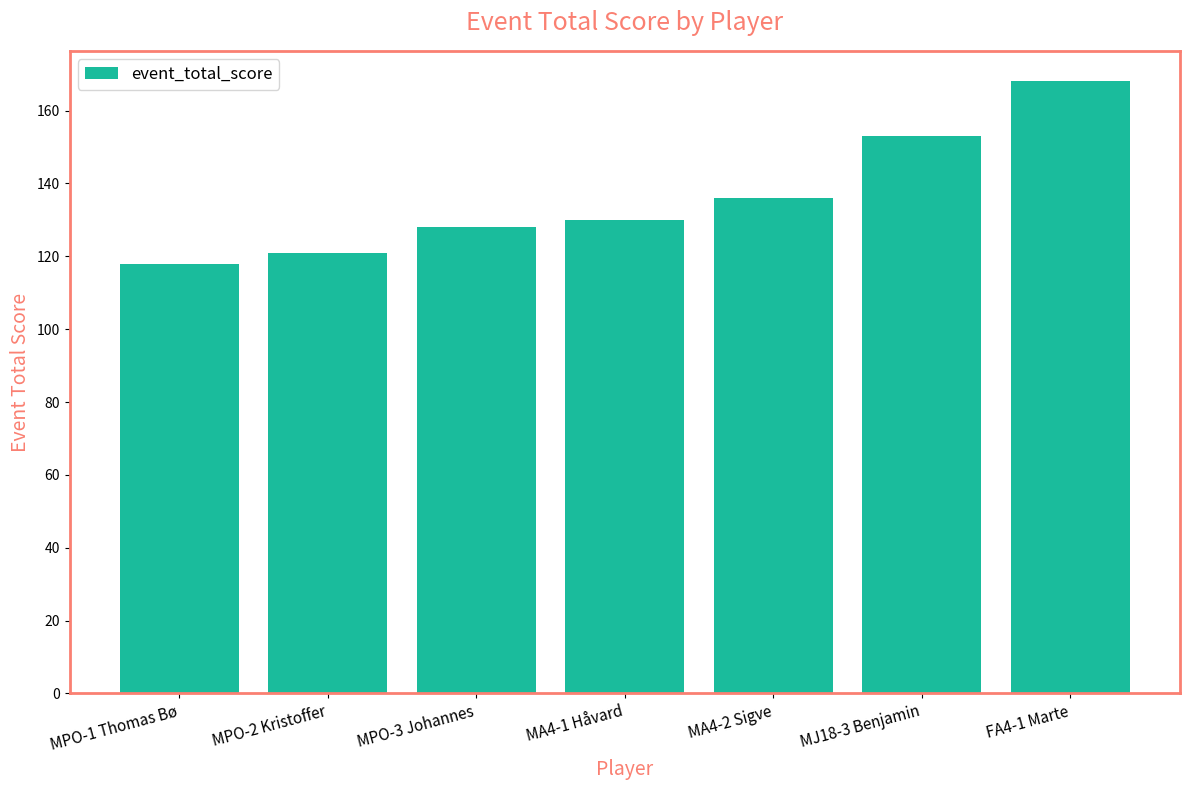

How many bars are there in total?

7